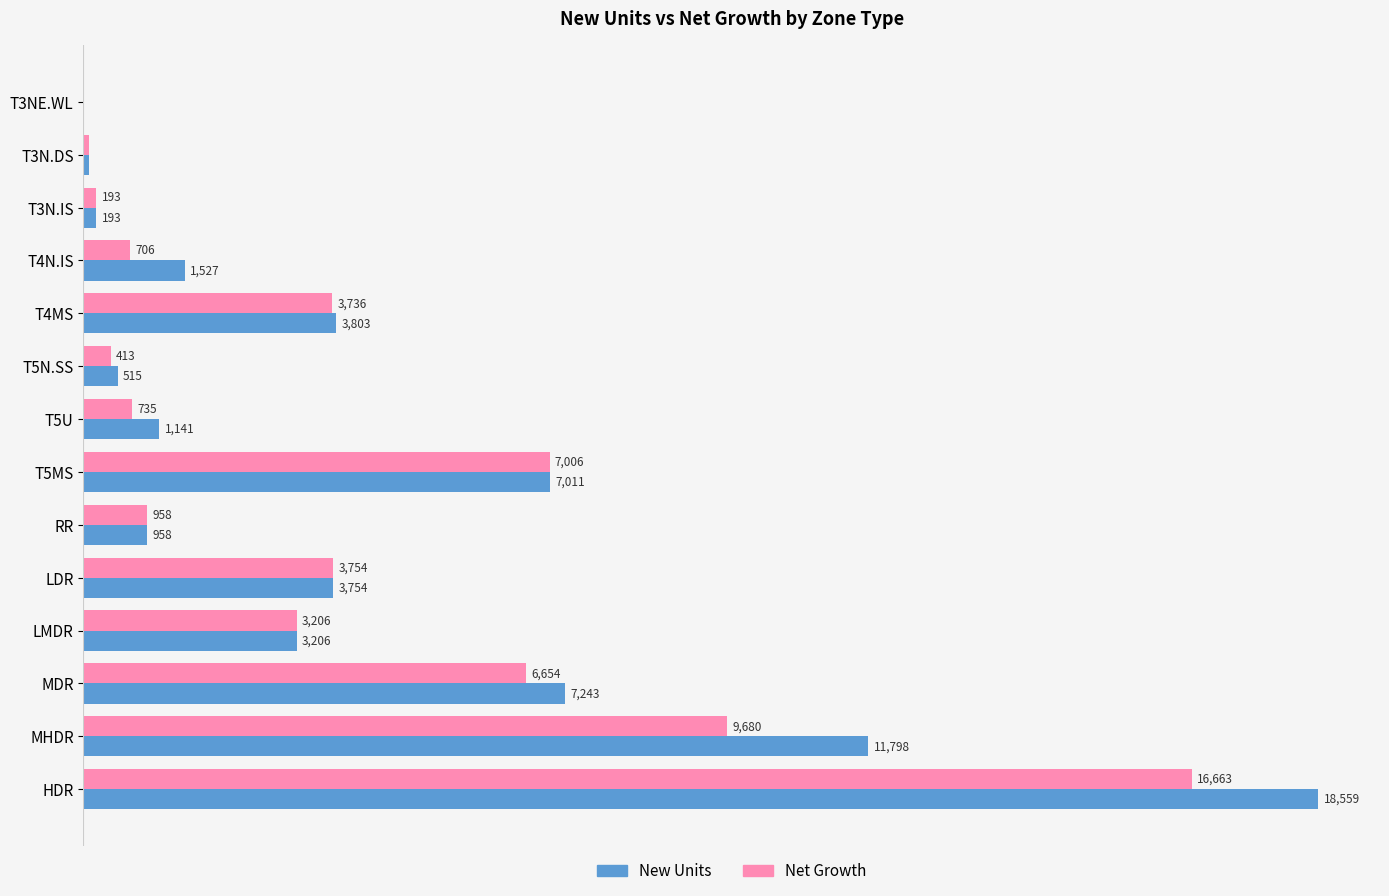

Which series has the largest total across all categories?

New Units